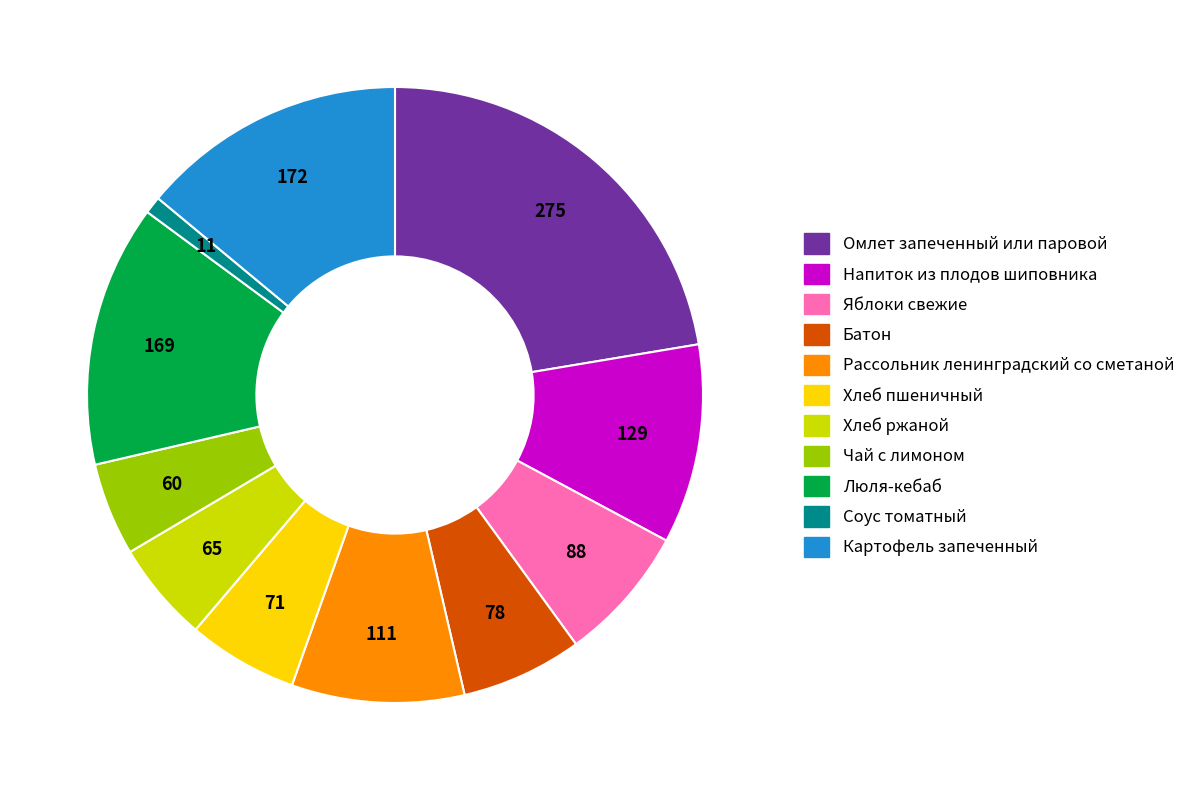

Which has a higher value, Чай с лимоном or Люля-кебаб?

Люля-кебаб